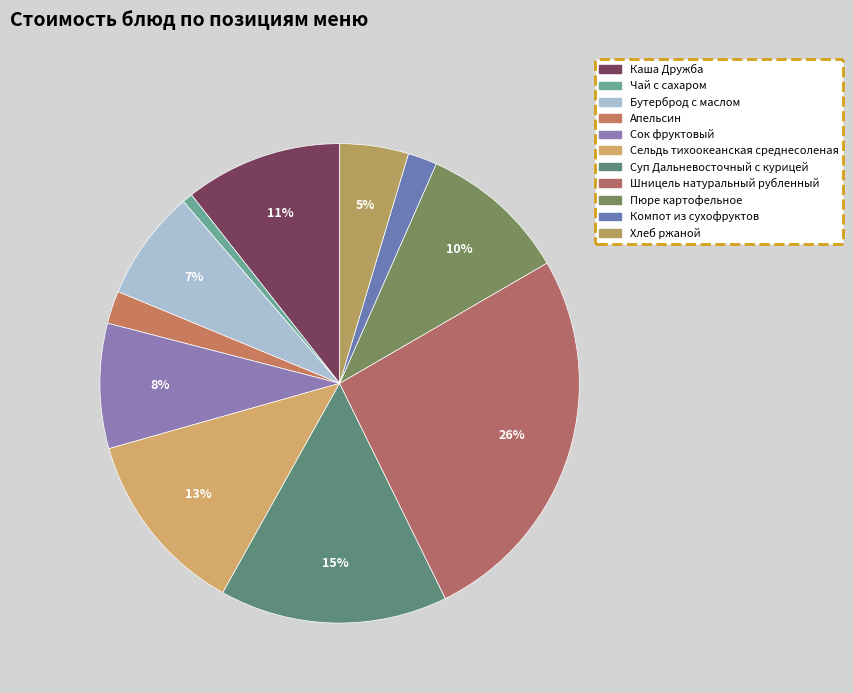

To the nearest percent, what is the difference between the largest and smallest slice percentages?

25%